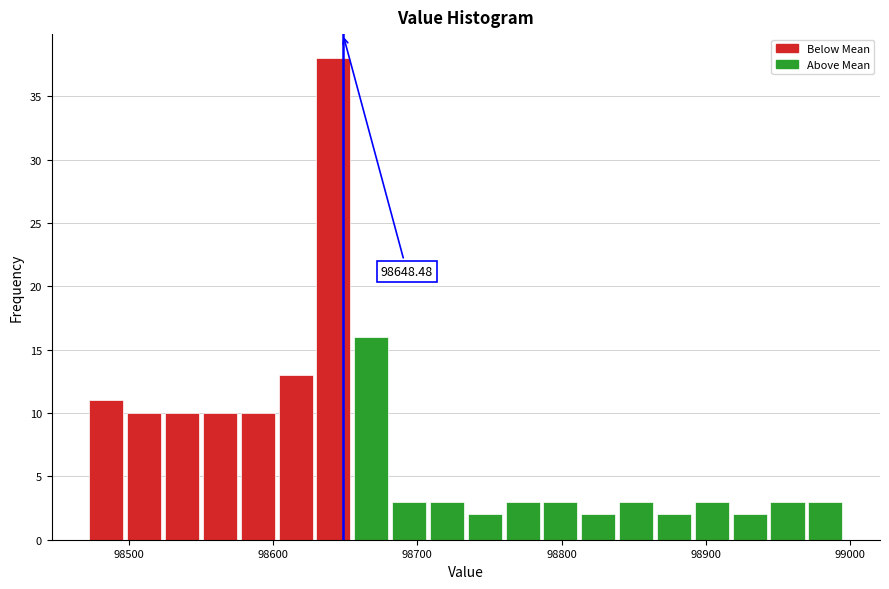

Read against the x-axis, roughly where is the centre of the tallest bar?

98640